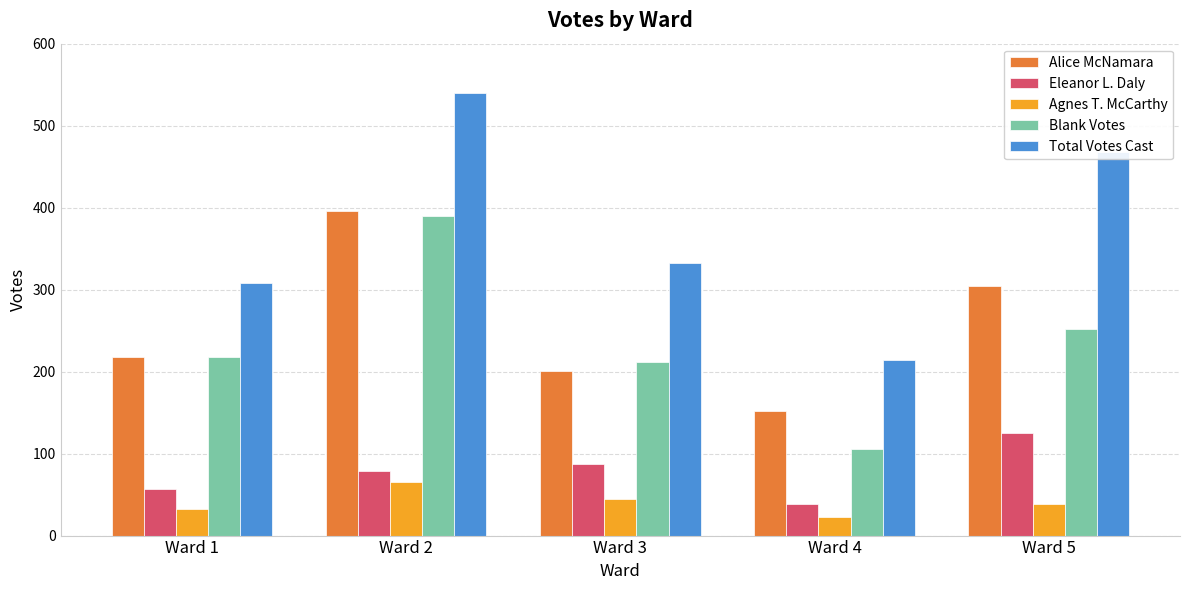

Is it true that Blank Votes equals 369 at Ward 3?

False